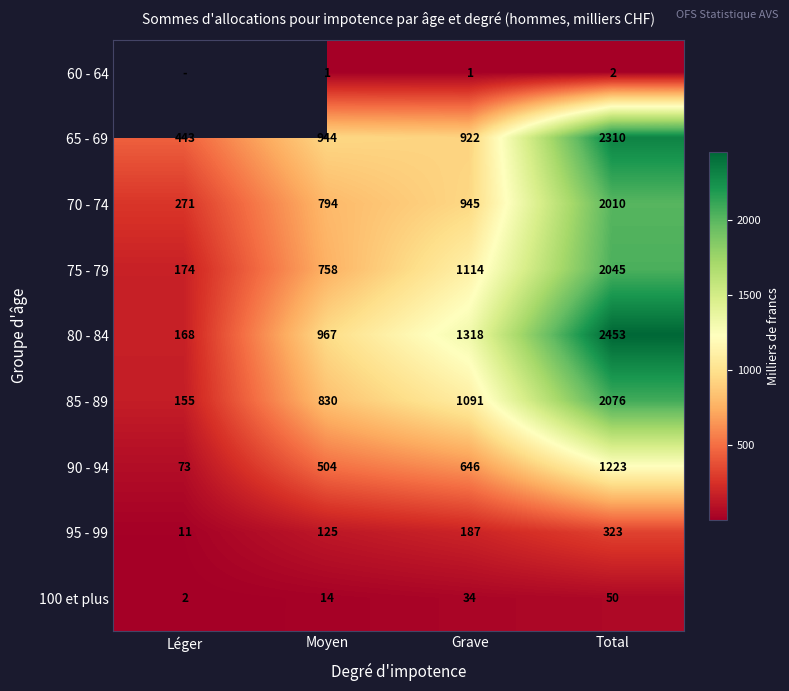

What is the maximum value for 90 - 94?

1223